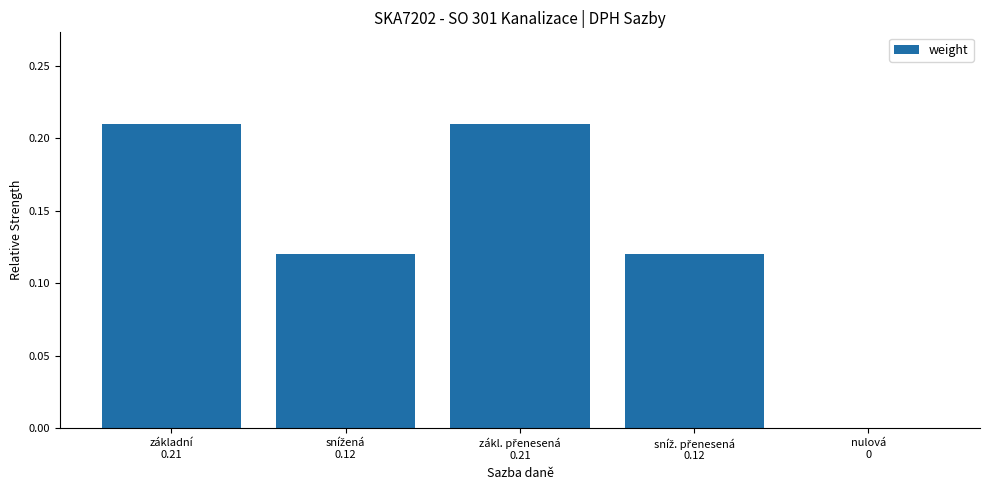

What is the sum of all values?

0.7